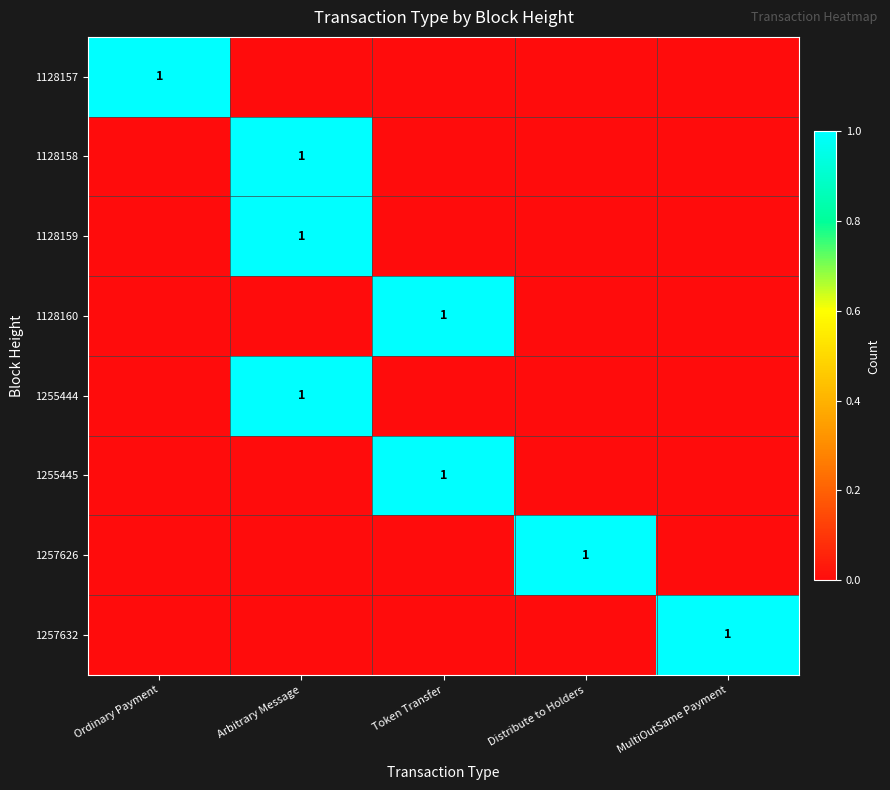

At which category does the chart reach its peak across all series?

Ordinary Payment